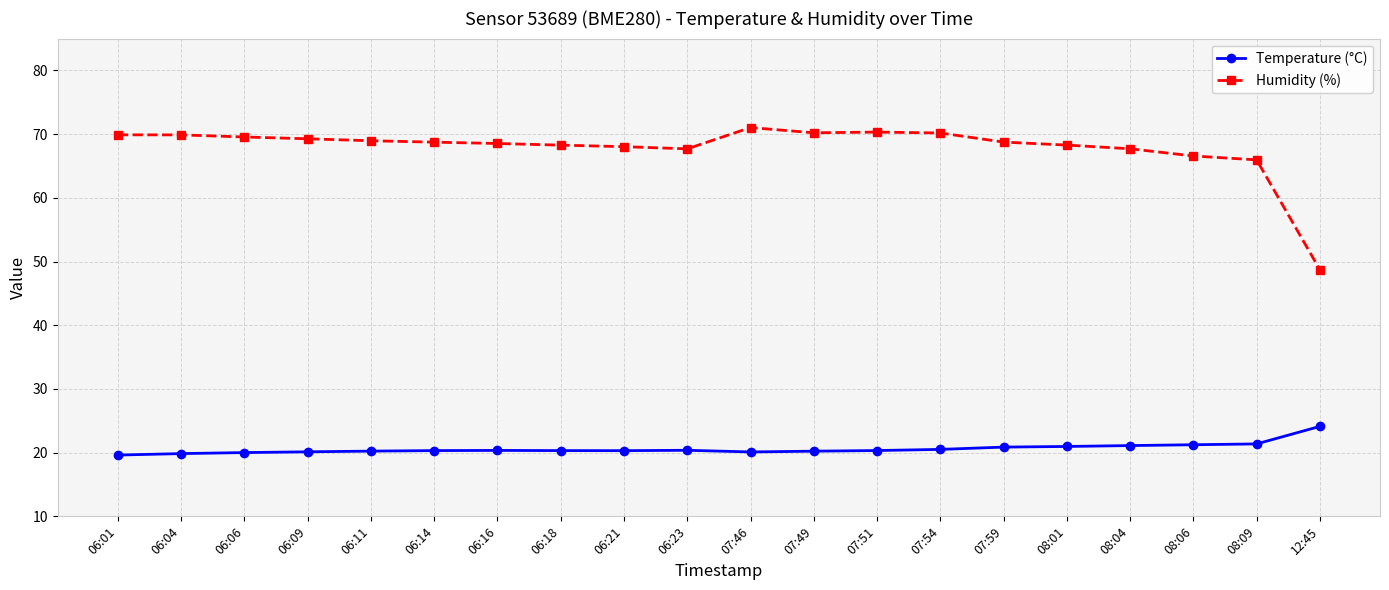

What is the label of the 7th point from the left?

06:16